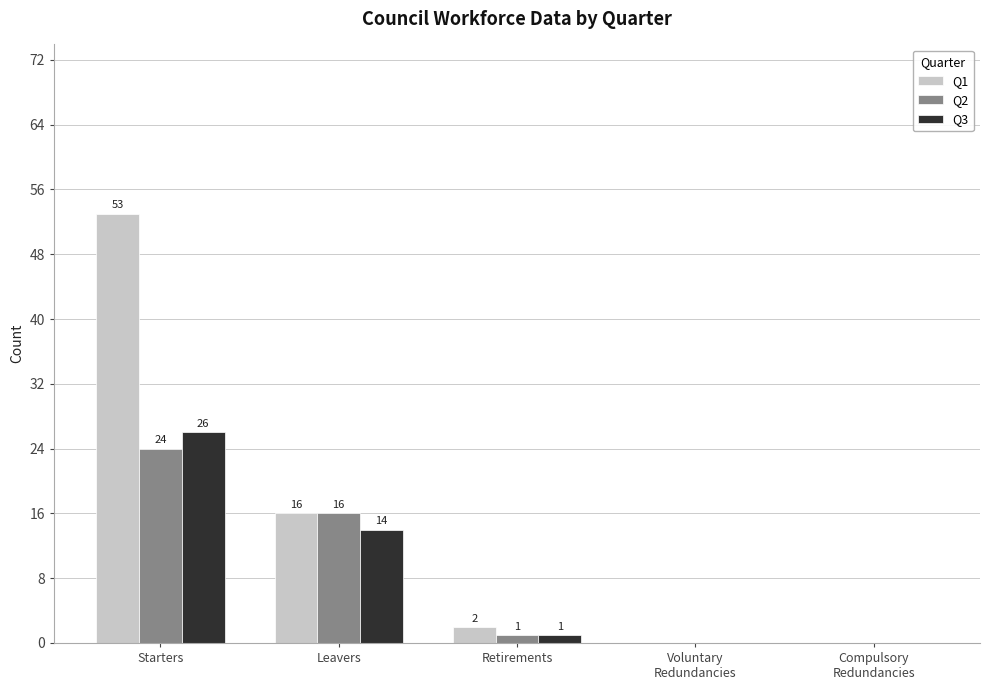

Reading left to right, transcribe all the data shown in this chart.

Q1: Starters=53	Leavers=16	Retirements=2	Voluntary
Redundancies=0	Compulsory
Redundancies=0
Q2: Starters=24	Leavers=16	Retirements=1	Voluntary
Redundancies=0	Compulsory
Redundancies=0
Q3: Starters=26	Leavers=14	Retirements=1	Voluntary
Redundancies=0	Compulsory
Redundancies=0